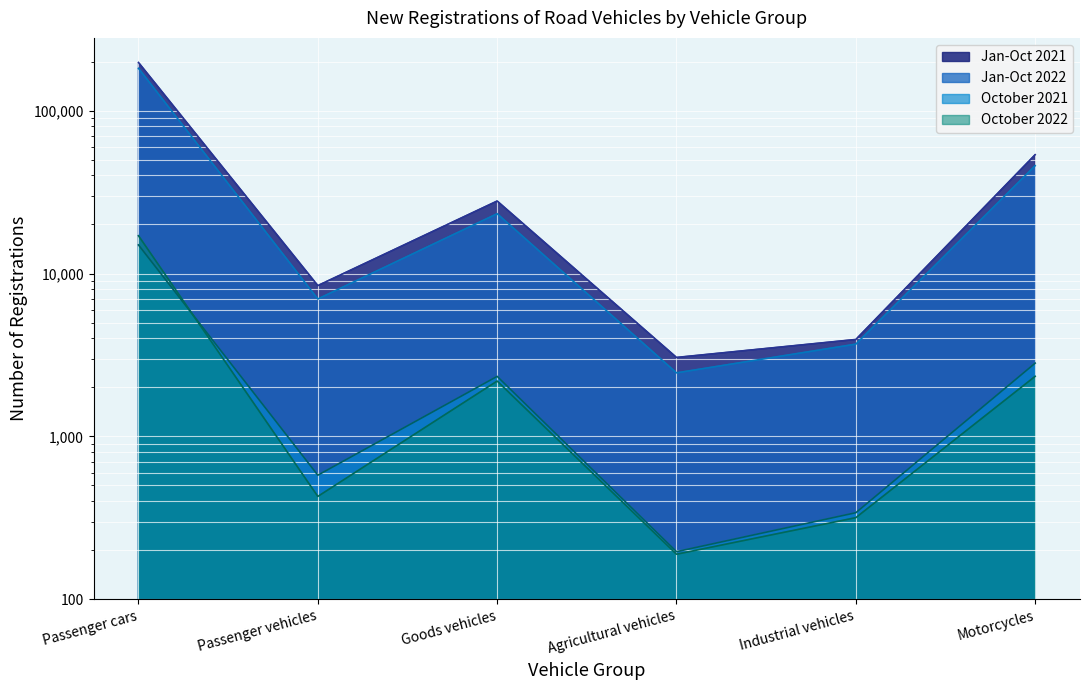

Which label corresponds to the largest value in the chart?

Passenger cars